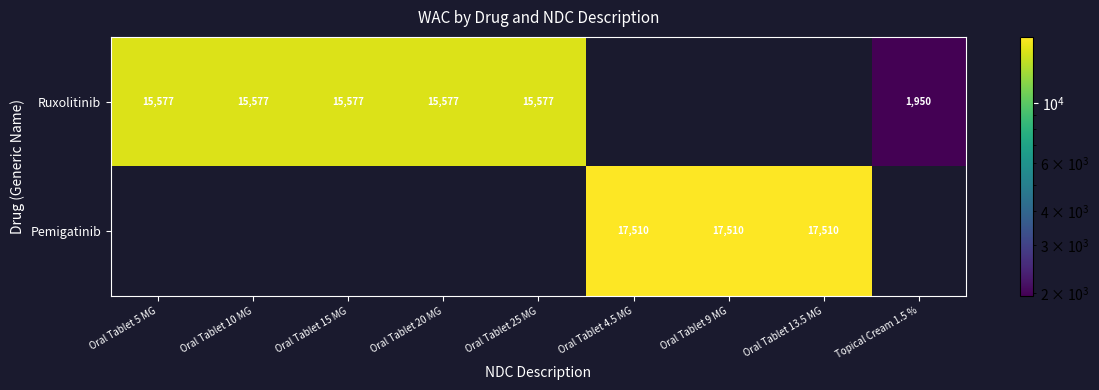

What is the total value across all series at Oral Tablet 15 MG?

15577